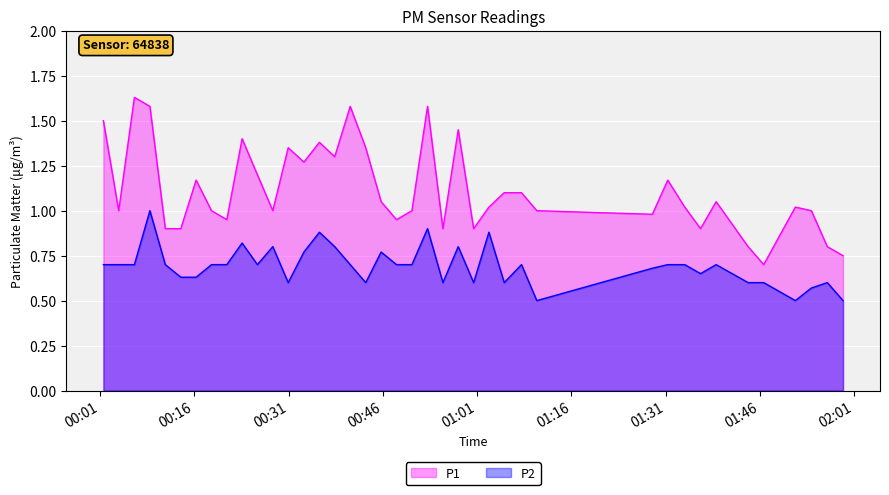

What is the smallest value displayed?

0.5